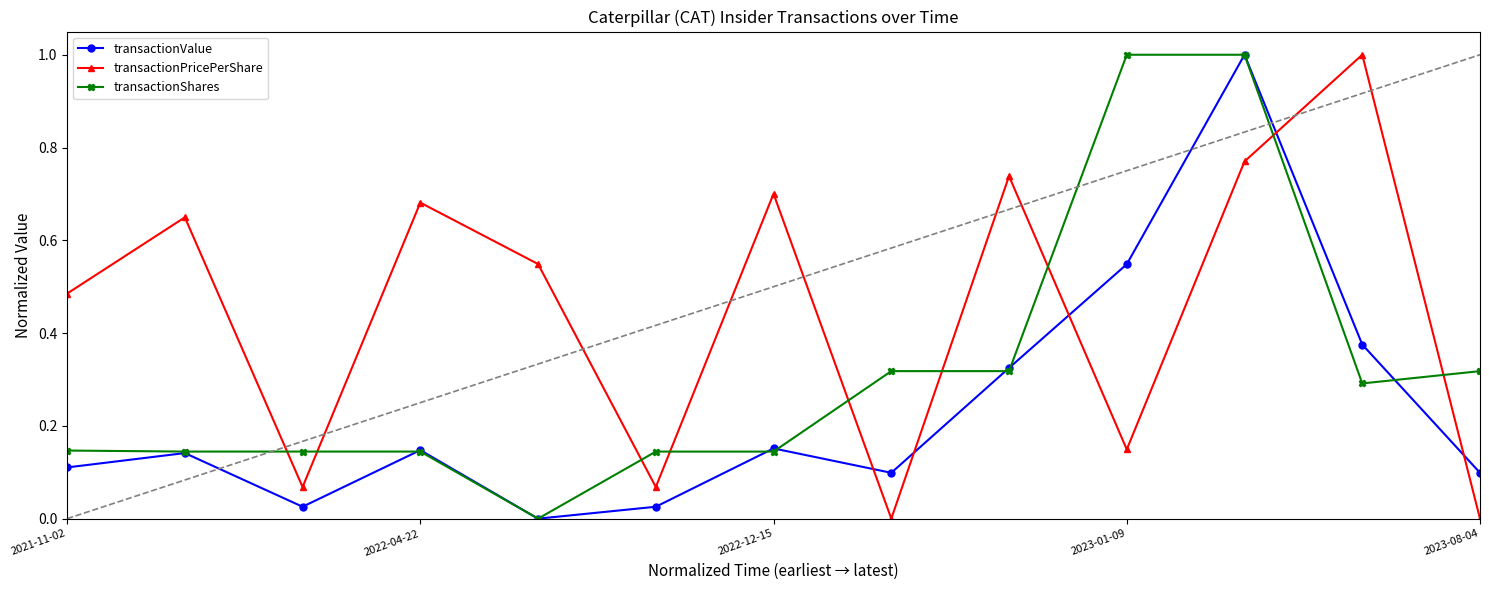

What is the maximum value for transactionValue?

1.0